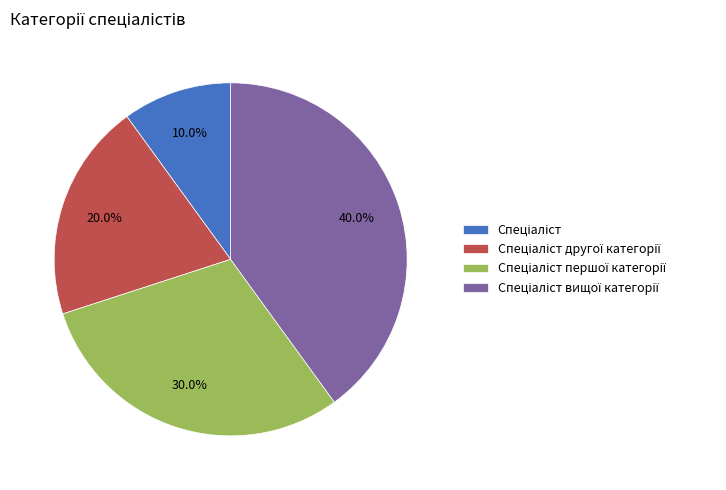

Is there any slice that represents more than half of the pie?

No